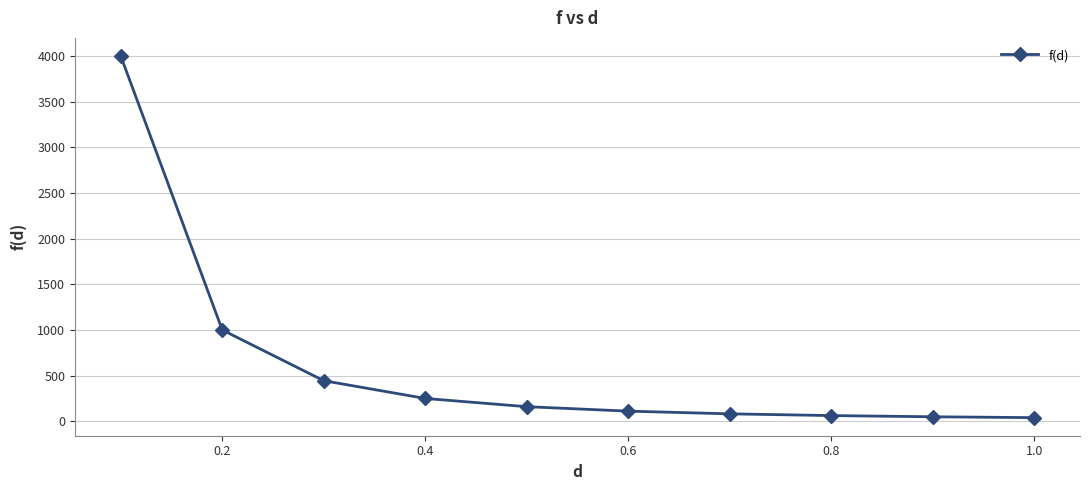

What is the greatest value displayed?

4000.0